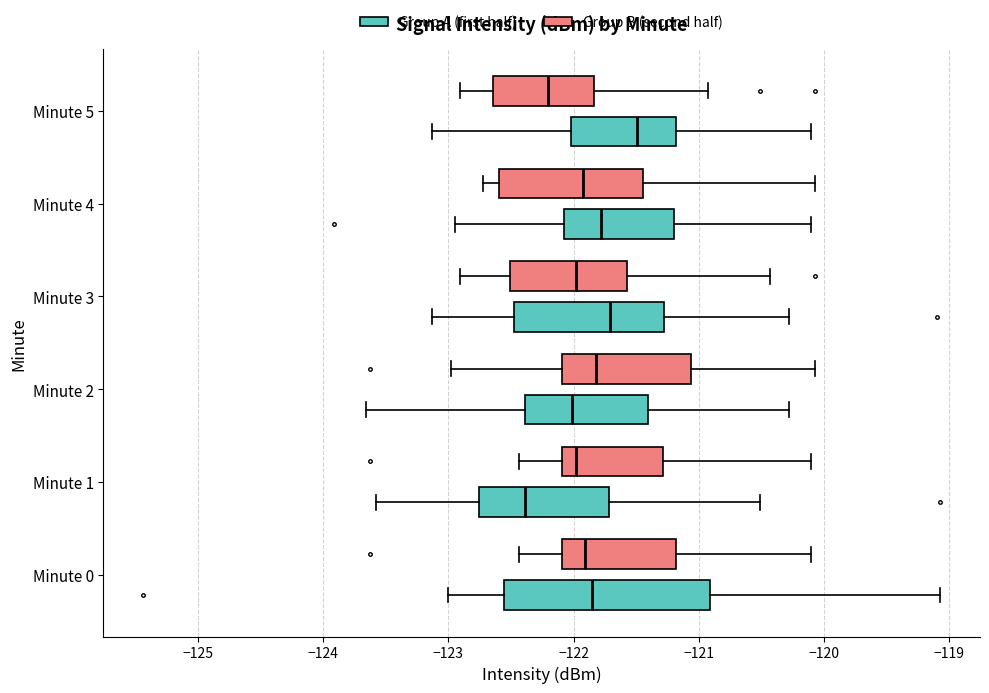

Reading bottom to top, read every box against the x-axis: the position of its median line, the range the box covers, and the ends of its whiskers. The values are not printed on the chart, so give them approximately, as read against the axis.

Minute 0 (Group A (first half)): median -121.9, box -122.6 to -120.9, whiskers -123.0 to -119.1
Minute 0 (Group B (second half)): median -121.9, box -122.1 to -121.2, whiskers -122.4 to -120.1
Minute 1 (Group A (first half)): median -122.4, box -122.8 to -121.7, whiskers -123.6 to -120.5
Minute 1 (Group B (second half)): median -122.0, box -122.1 to -121.3, whiskers -122.4 to -120.1
Minute 2 (Group A (first half)): median -122.0, box -122.4 to -121.4, whiskers -123.7 to -120.3
Minute 2 (Group B (second half)): median -121.8, box -122.1 to -121.1, whiskers -123.0 to -120.1
Minute 3 (Group A (first half)): median -121.7, box -122.5 to -121.3, whiskers -123.1 to -120.3
Minute 3 (Group B (second half)): median -122.0, box -122.5 to -121.6, whiskers -122.9 to -120.4
Minute 4 (Group A (first half)): median -121.8, box -122.1 to -121.2, whiskers -122.9 to -120.1
Minute 4 (Group B (second half)): median -121.9, box -122.6 to -121.4, whiskers -122.7 to -120.1
Minute 5 (Group A (first half)): median -121.5, box -122.0 to -121.2, whiskers -123.1 to -120.1
Minute 5 (Group B (second half)): median -122.2, box -122.6 to -121.8, whiskers -122.9 to -120.9